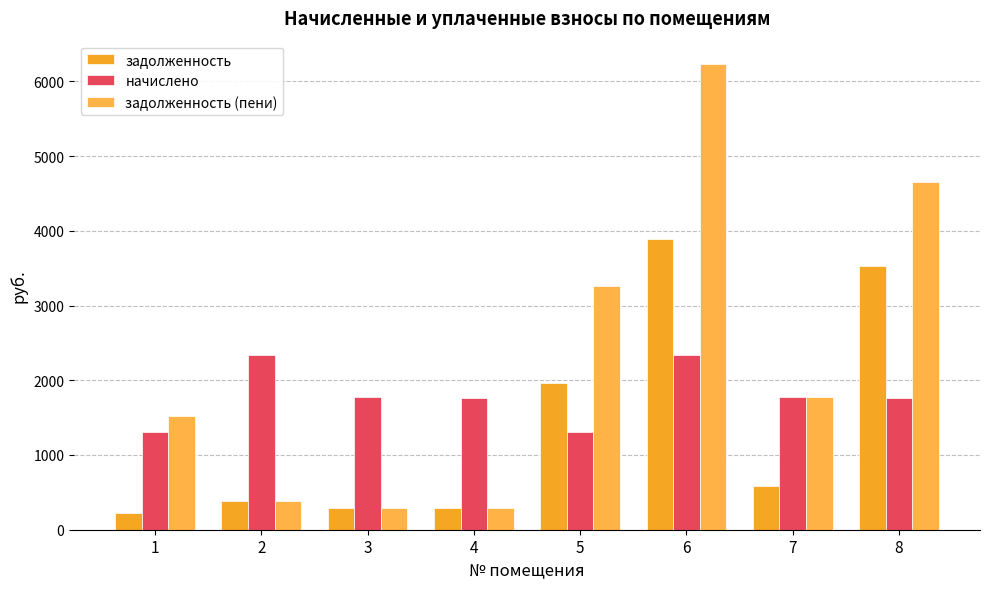

List the labels in order of задолженность (пени) value, smallest first.

4, 3, 2, 1, 7, 5, 8, 6